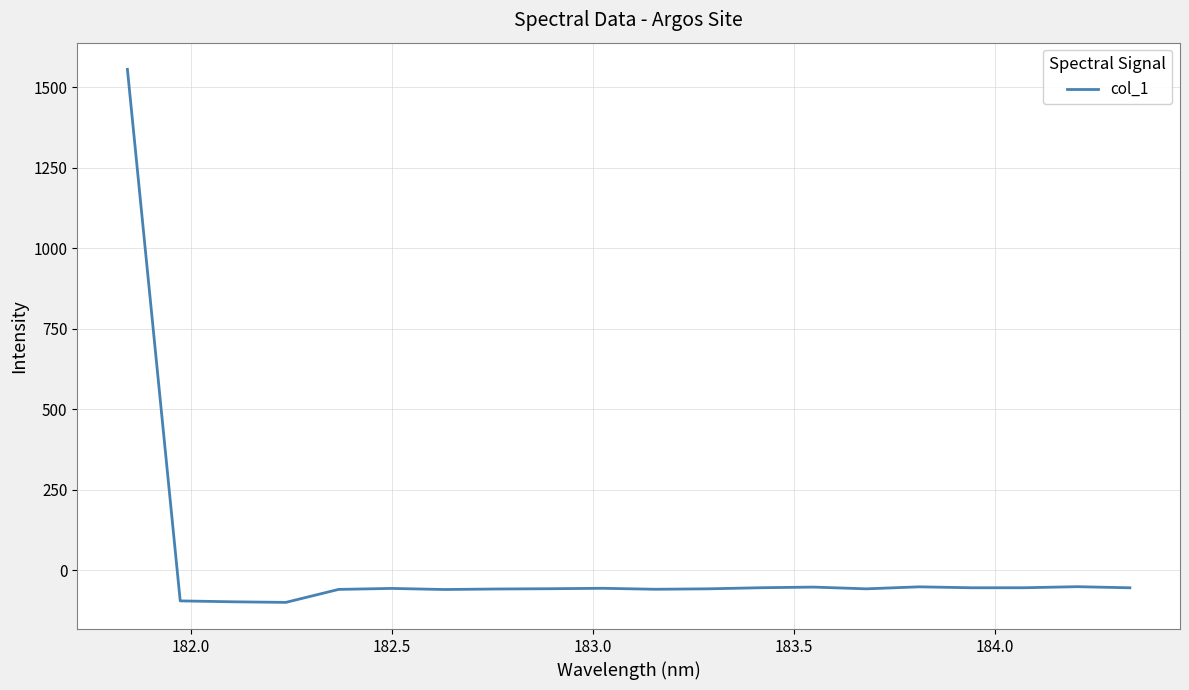

What is the greatest value displayed?

1556.1